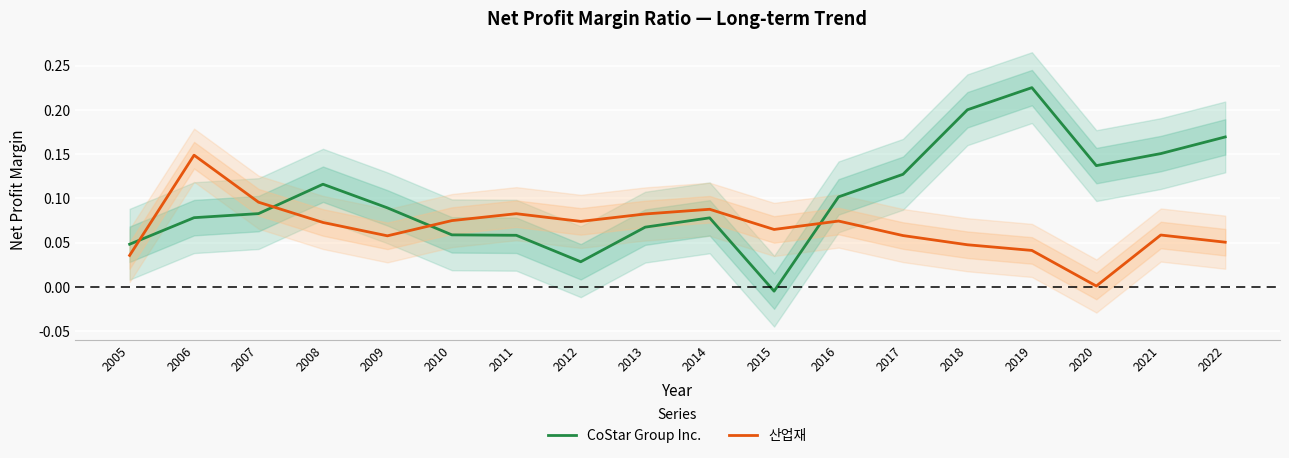

What is the average value of the CoStar Group Inc. series?

0.1